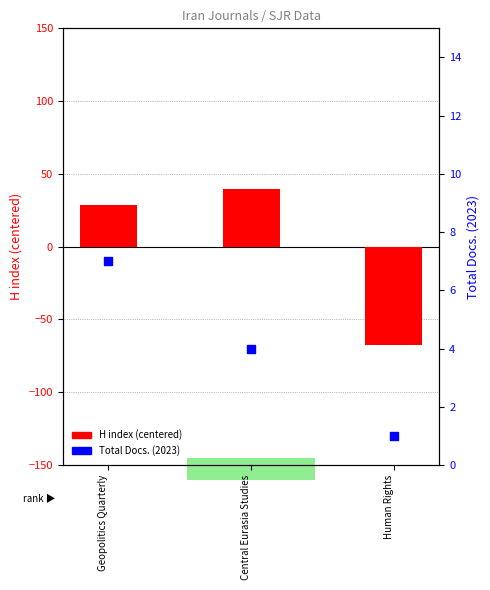

At how many categories does at least one series exceed -57?

3